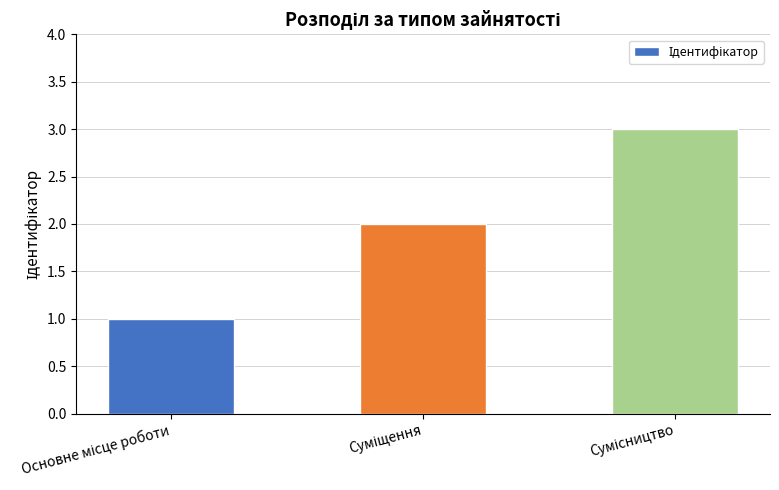

What is the sum of all values?

6